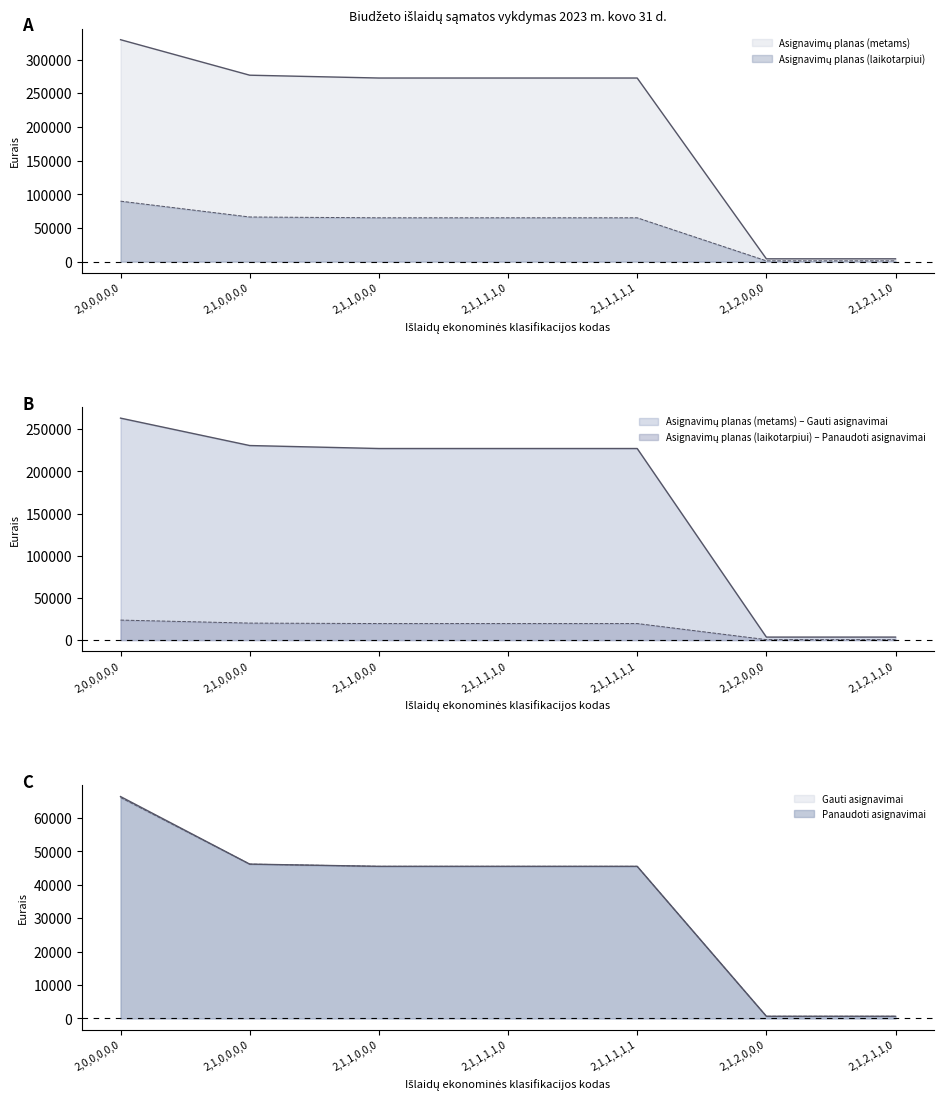

Does the chart display data point markers on the line(s)?

No